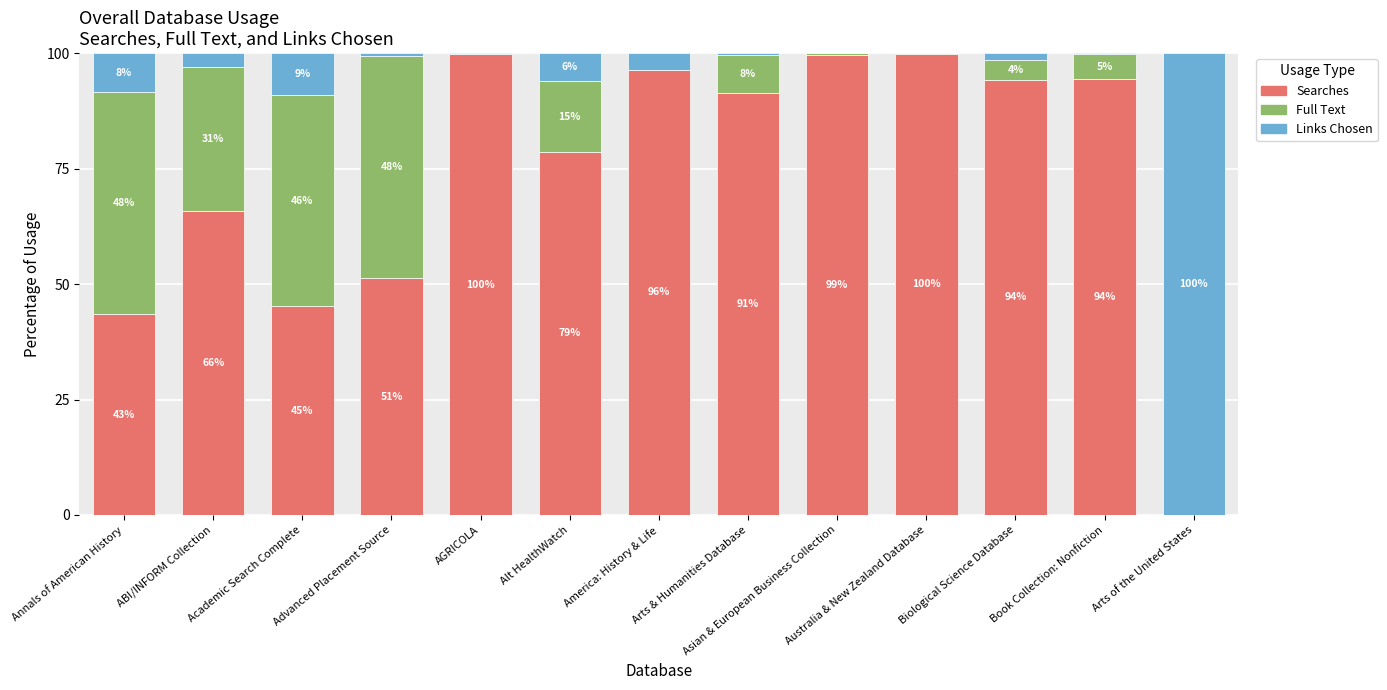

Which has a higher value, Biological Science Database or Book Collection: Nonfiction?

Book Collection: Nonfiction